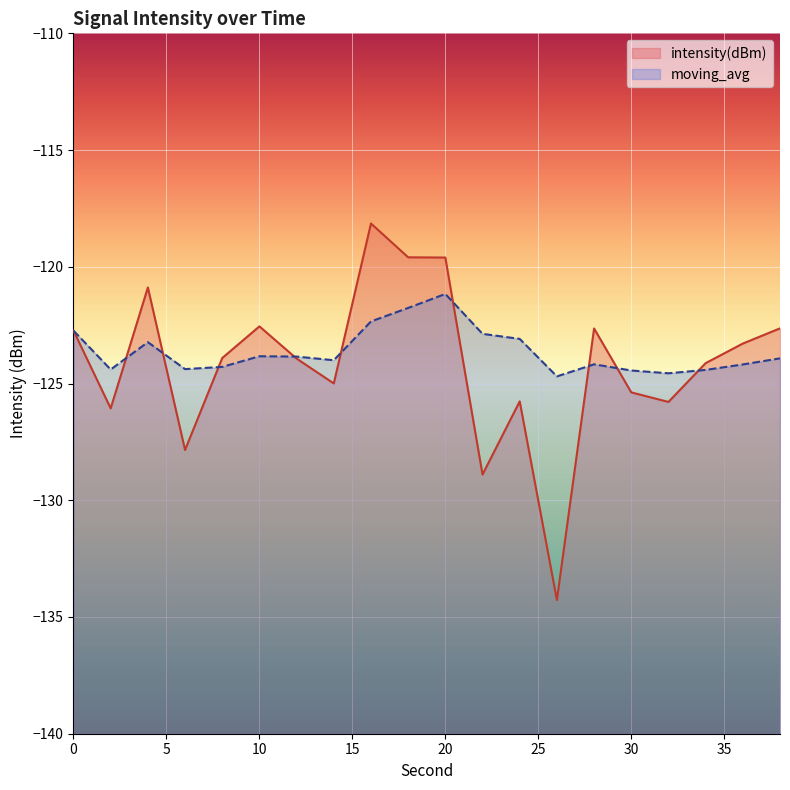

What is the difference between the intensity(dBm) values at 10 and 16?

4.4